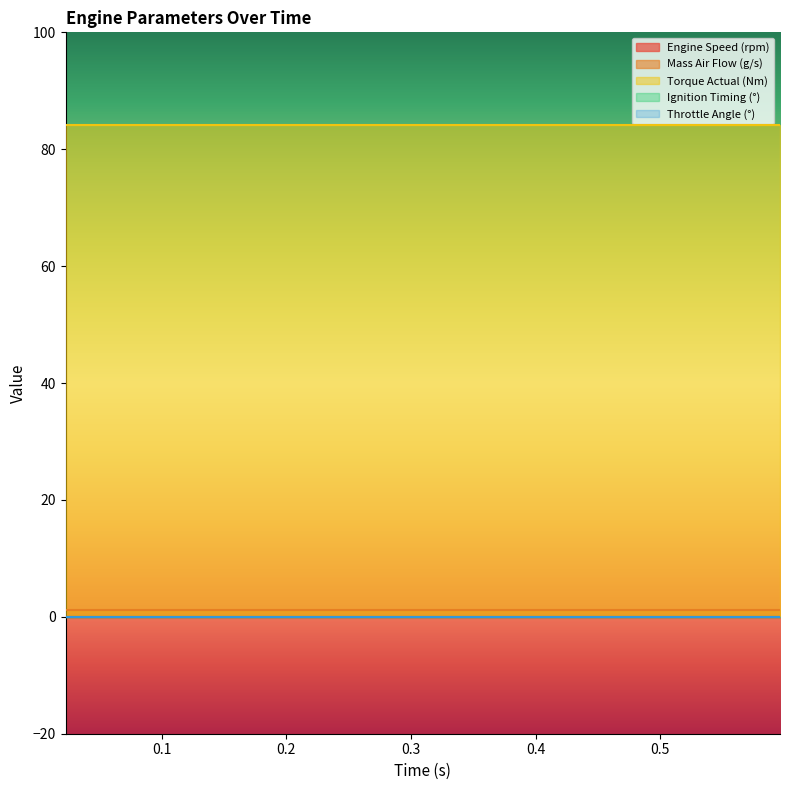

How many distinct data groups are displayed?

5